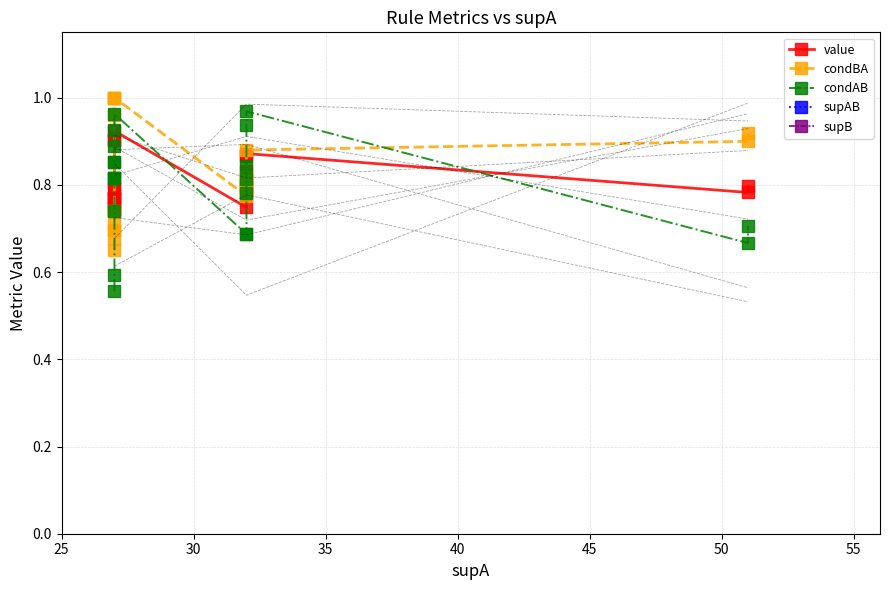

True or false: supAB has a value of 10.0 at 35.

False